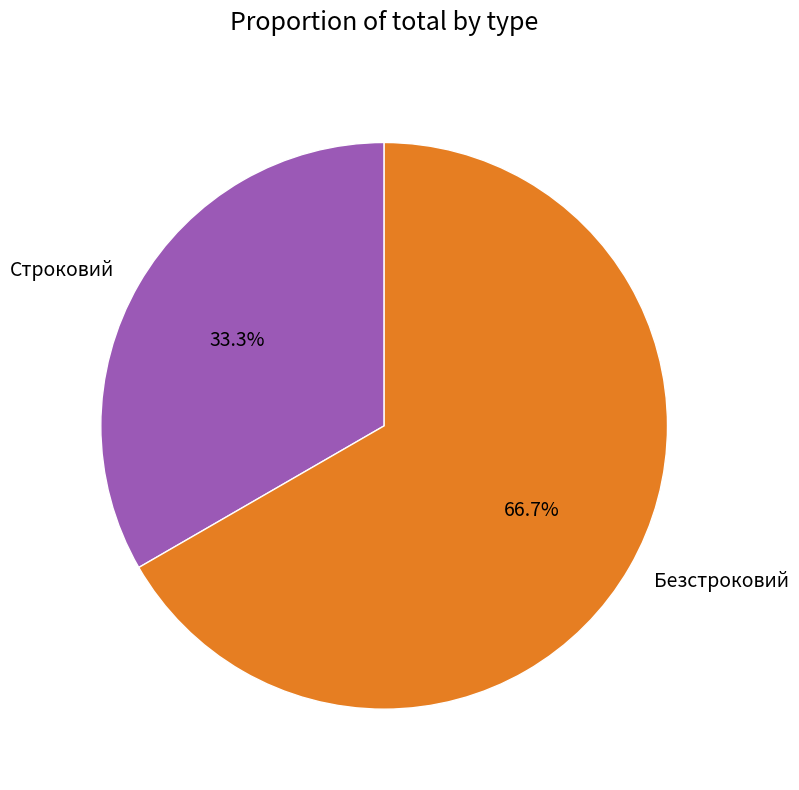

To the nearest percent, what is the combined percentage of Строковий and Безстроковий?

100%